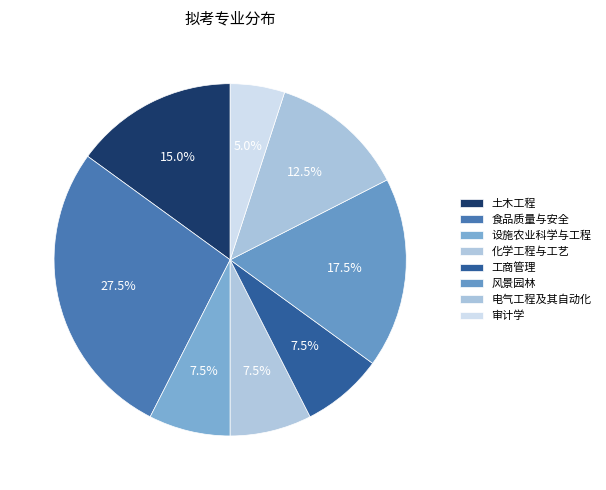

To the nearest percent, what is the difference between the 食品质量与安全 and 电气工程及其自动化 slice percentages?

15%